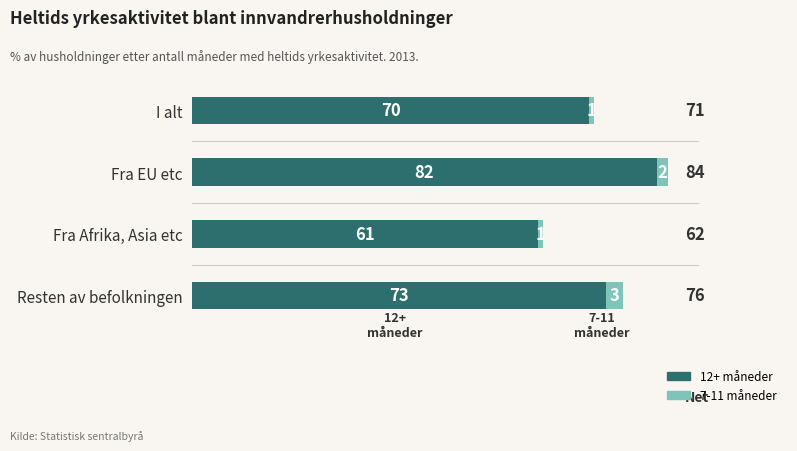

At which category is the sum across all series the highest?

Fra EU etc